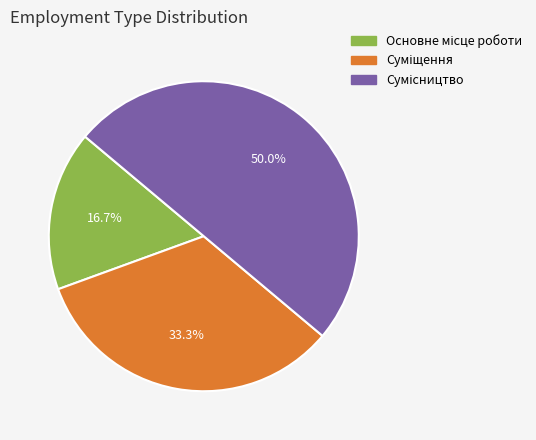

Is there any slice that represents more than half of the pie?

No